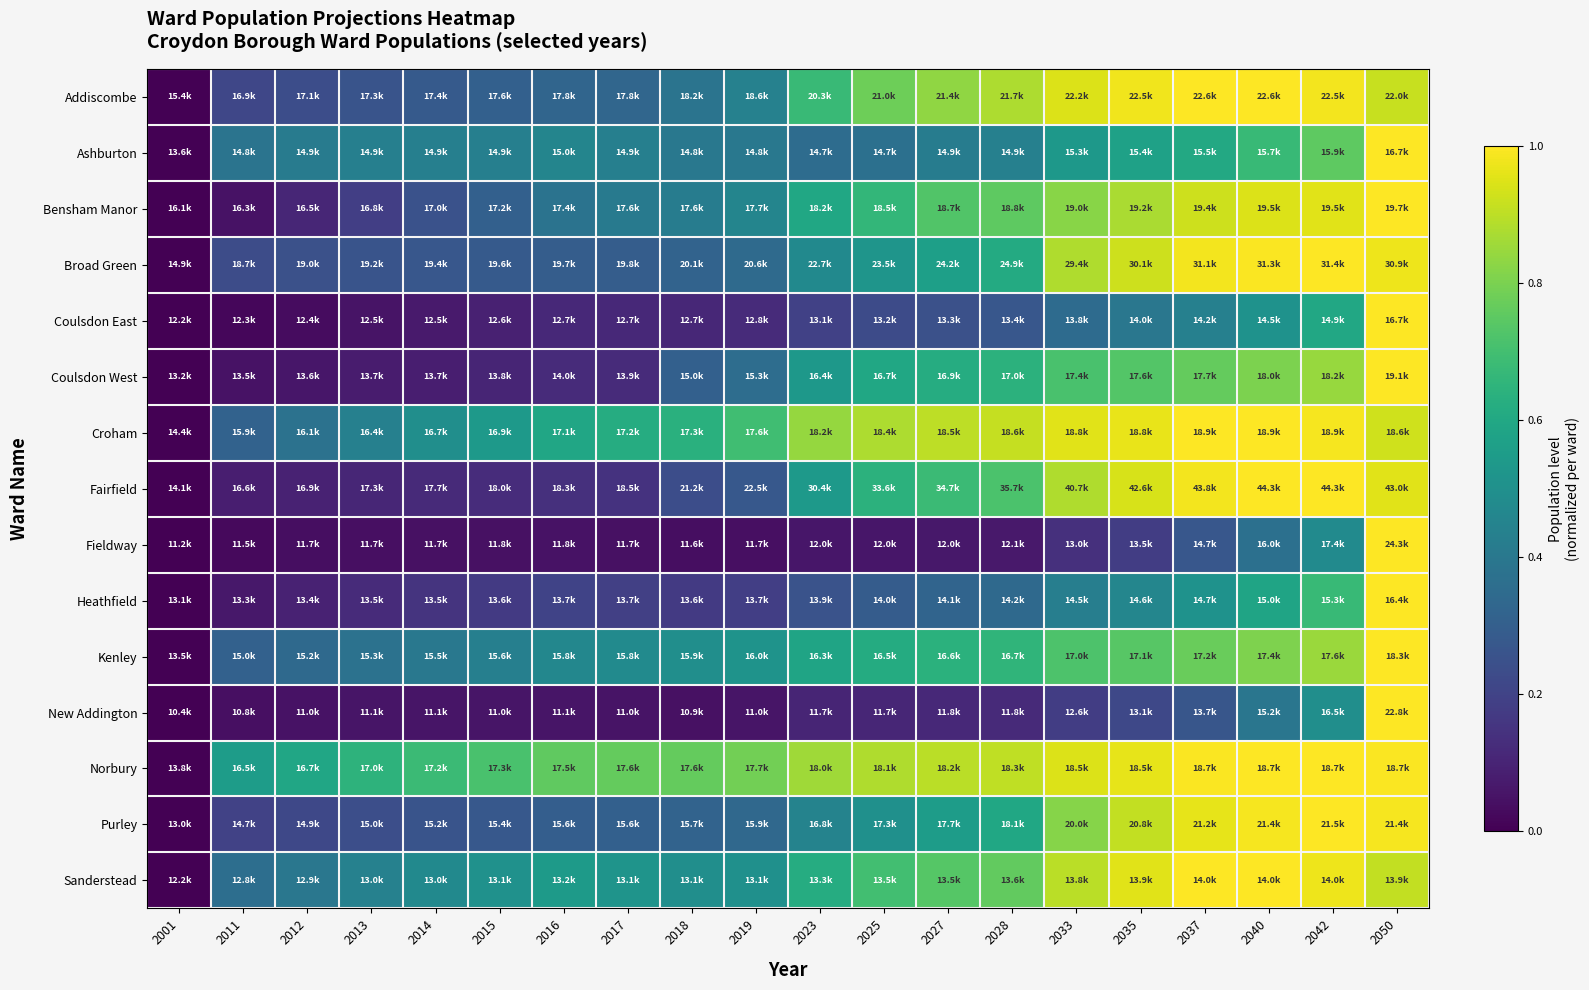

At which category is the sum across all series the highest?

2050